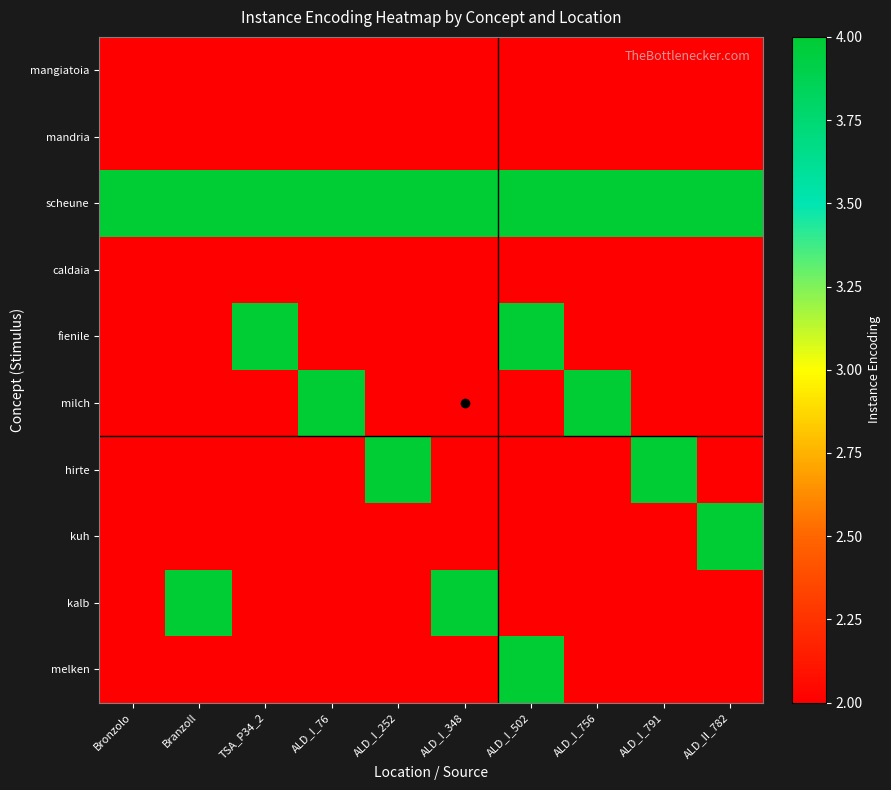

Which series has the largest range (max minus min)?

fienile